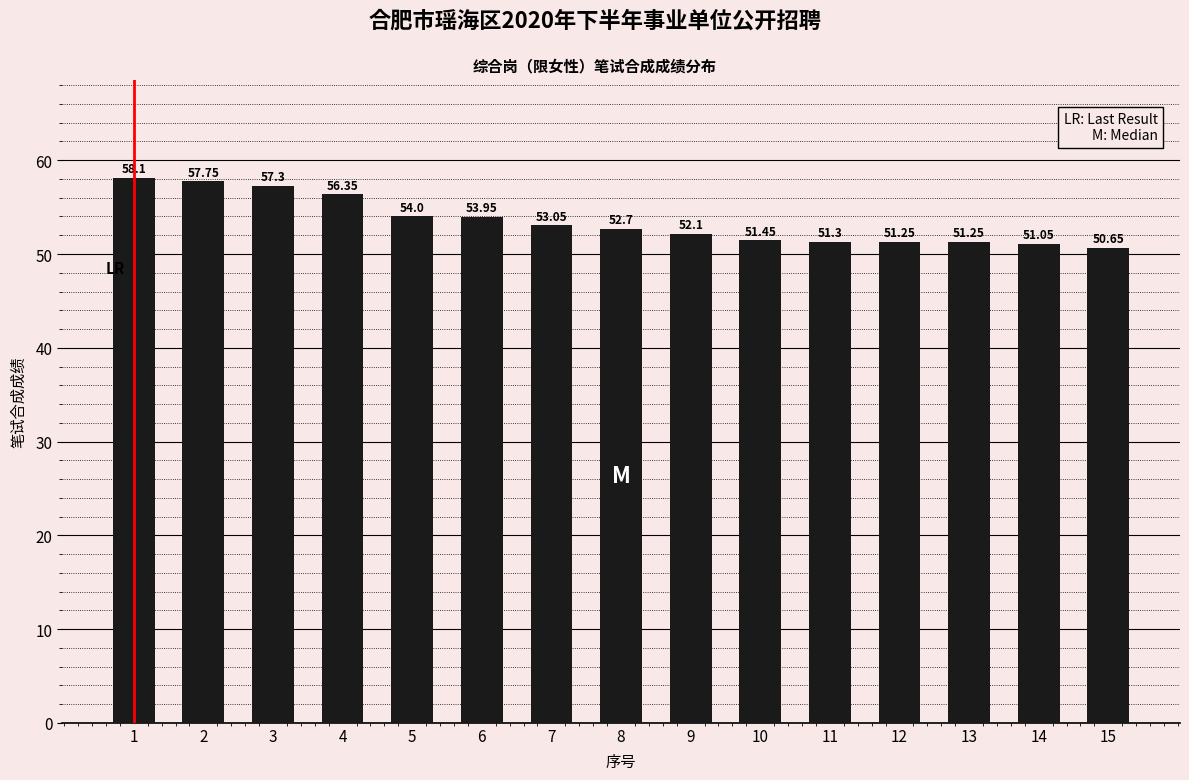

Approximately how many times larger is the value at 9 compared to 3?

0.9